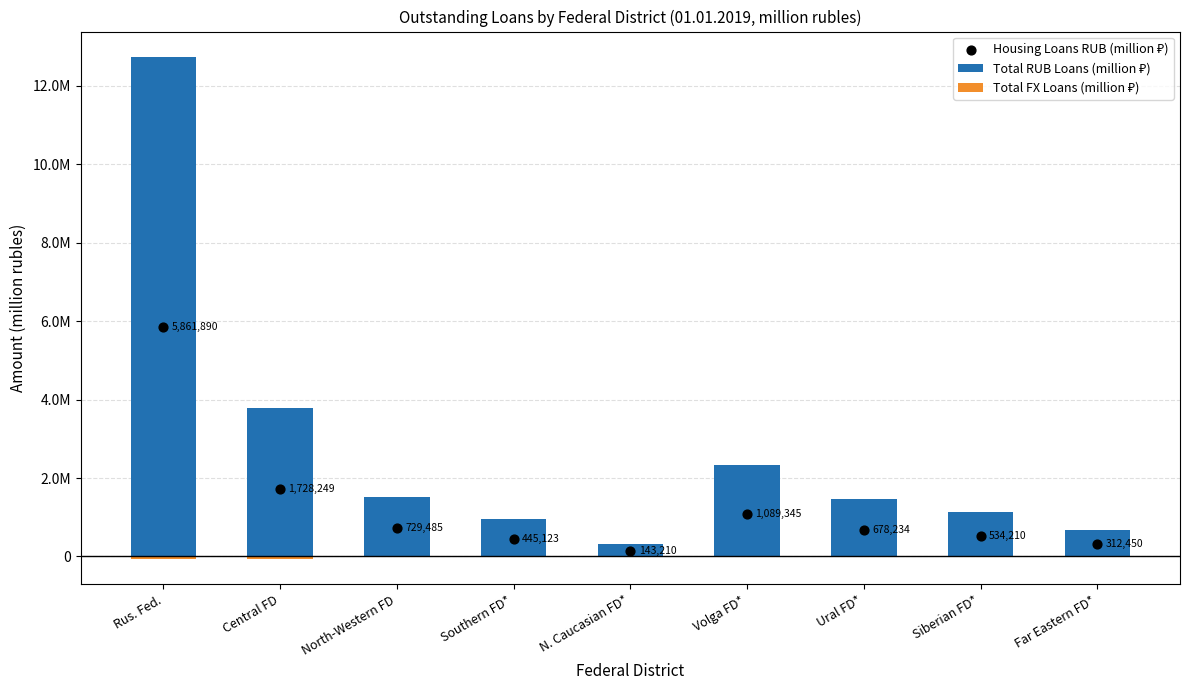

What is the total value across all series at Rus. Fed.?

18537902